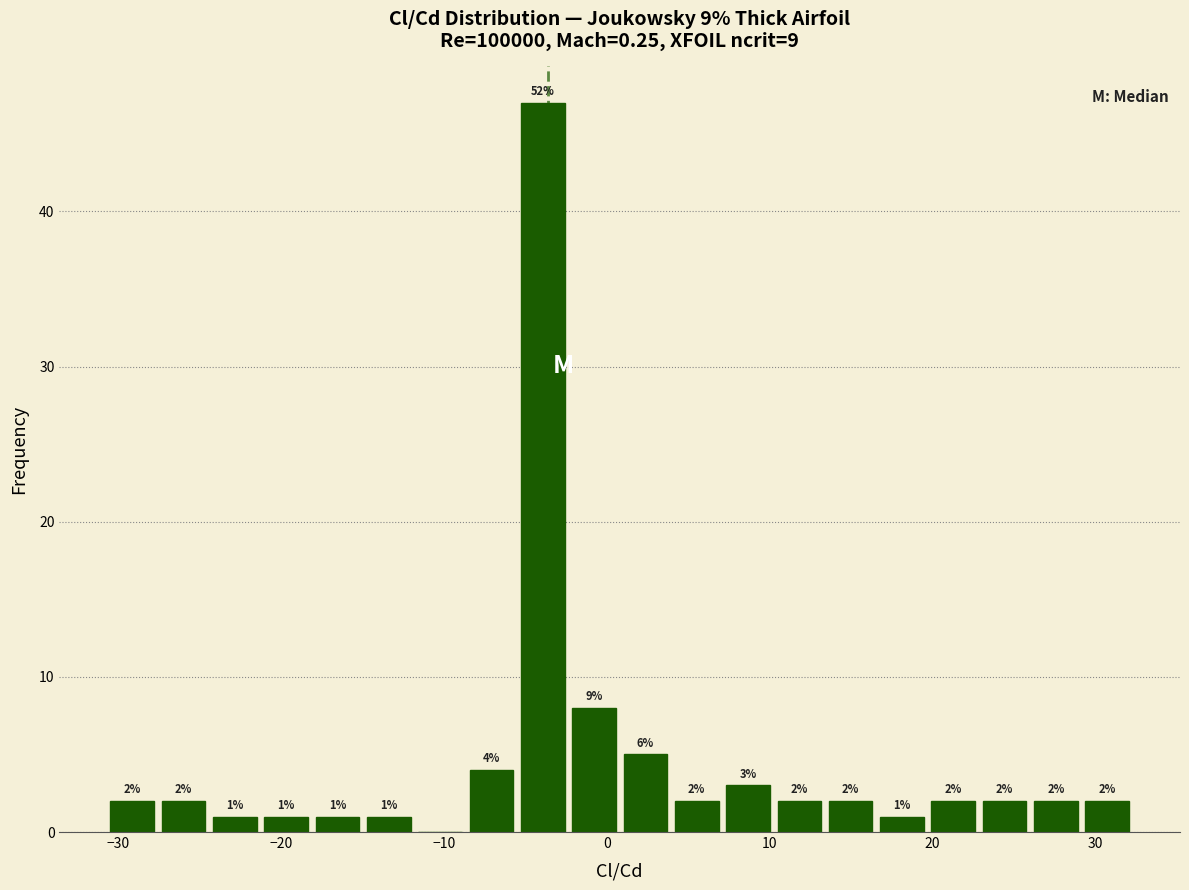

Around what value on the x-axis is the tallest bar? Give the approximate position of its centre, as read against the axis.

-4